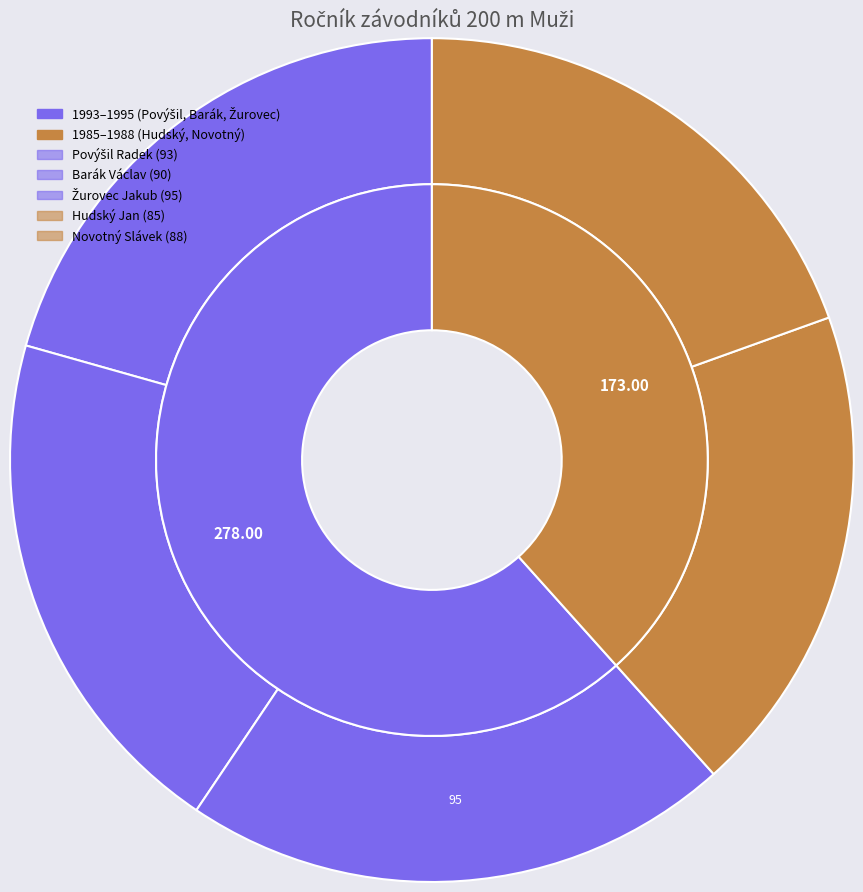

Count the number of slices in the pie.

5